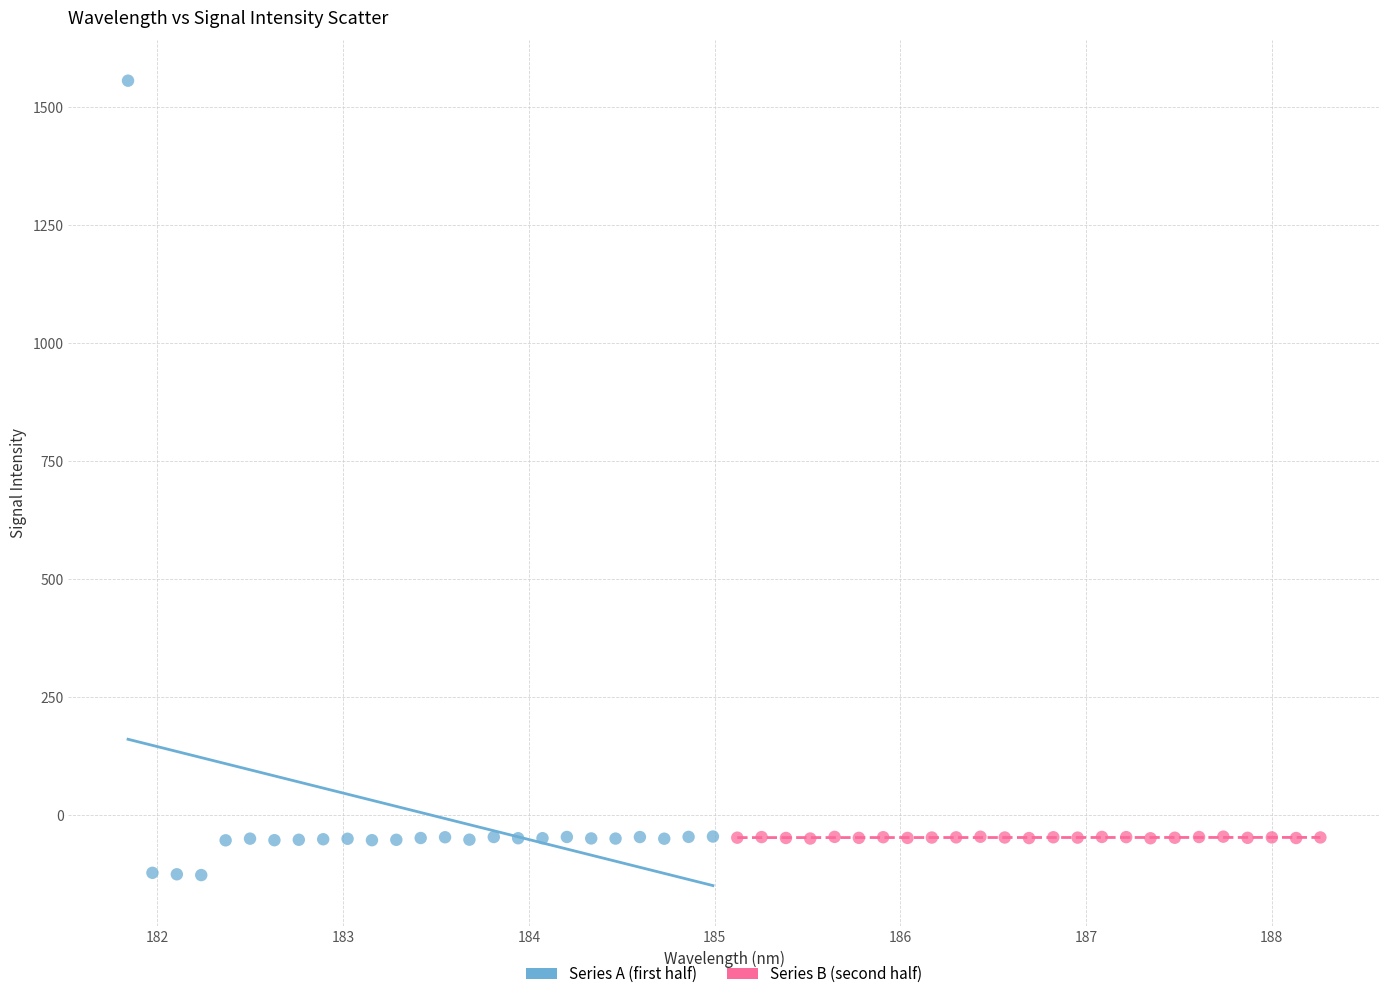

Which series has the widest spread of Y values?

Series A (first half)